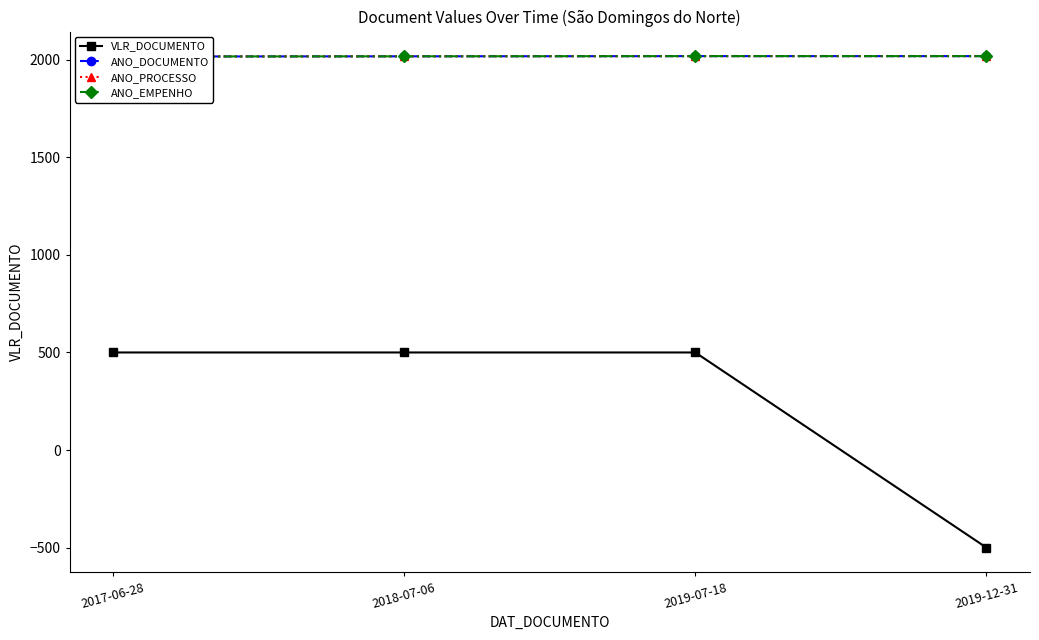

Which category has the lowest value in the ANO_DOCUMENTO series?

2017-06-28